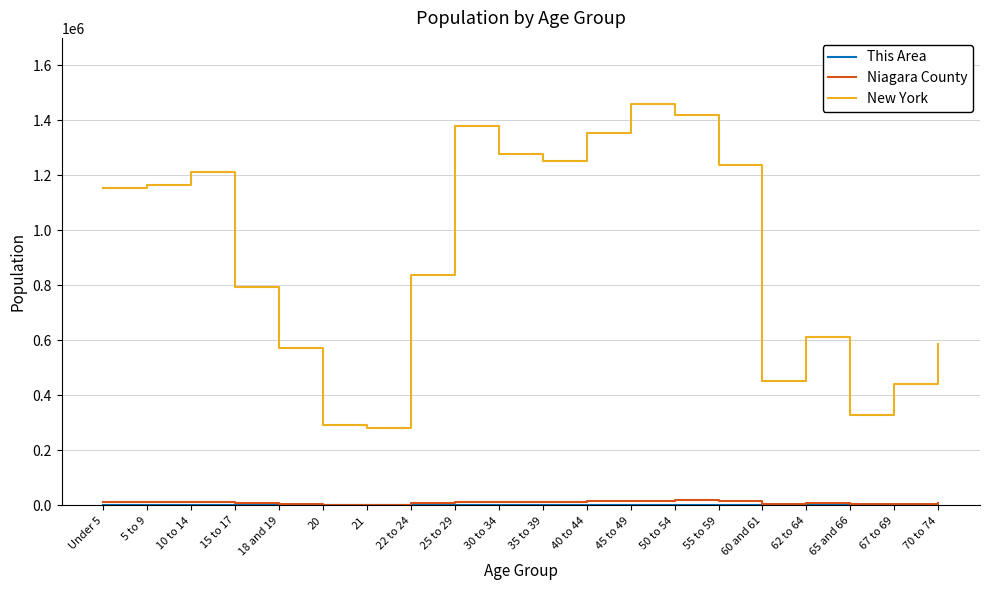

True or false: Niagara County and New York cross at least once.

False